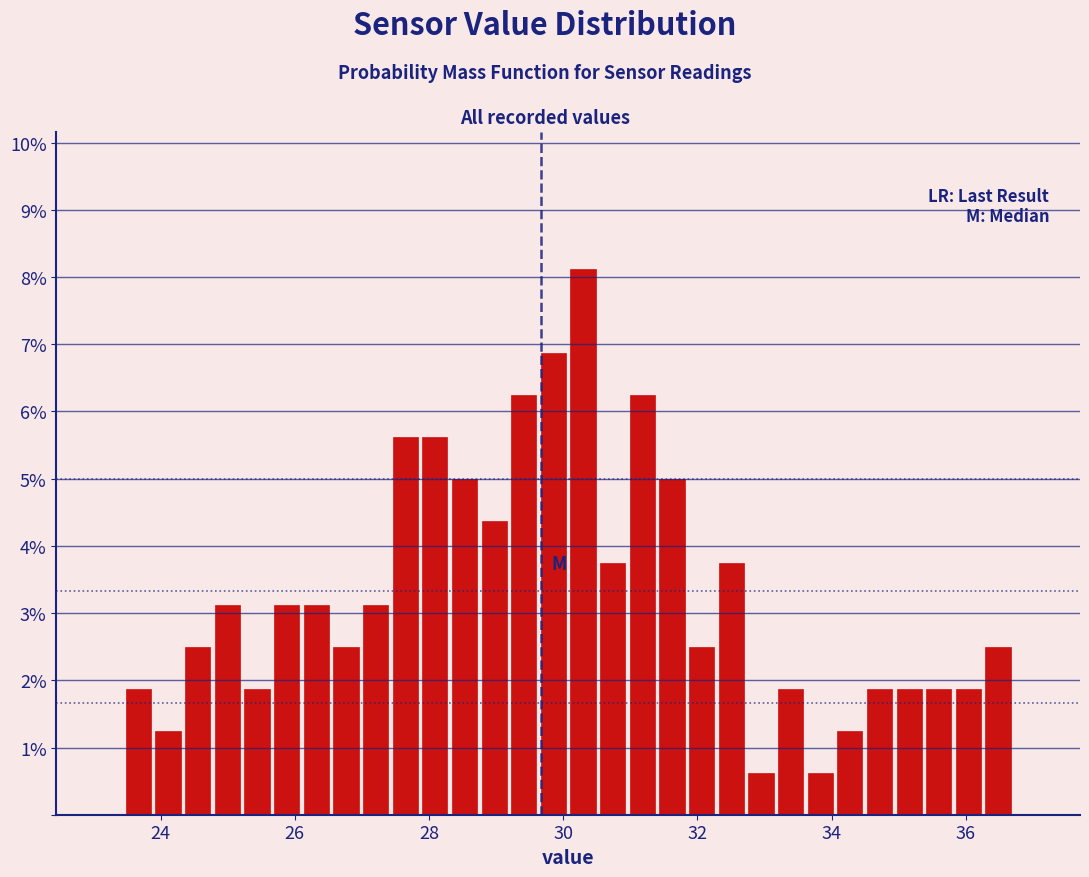

Around what value on the x-axis is the tallest bar? Give the approximate position of its centre, as read against the axis.

30.2